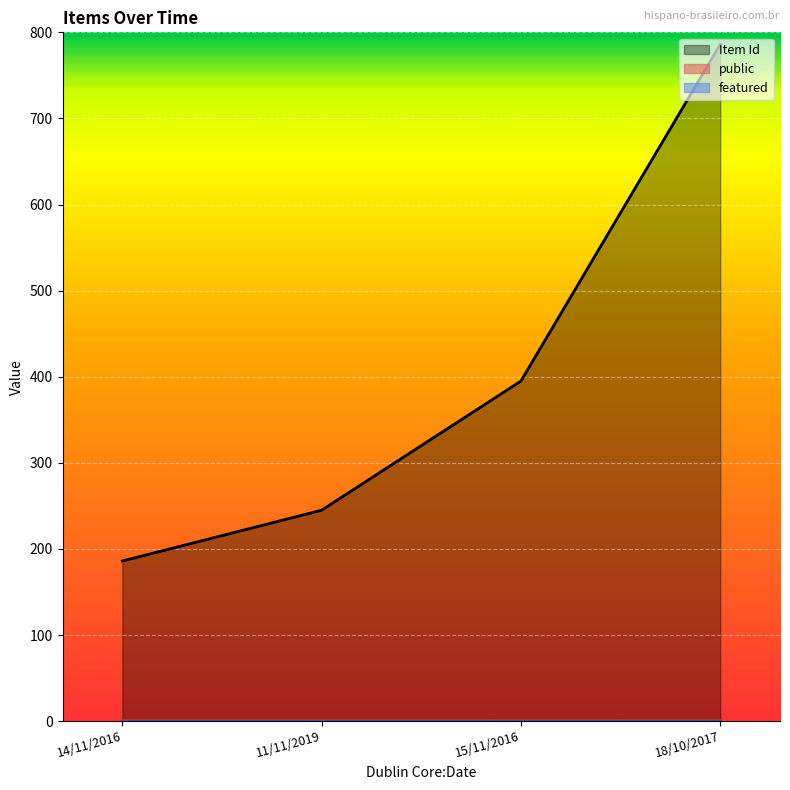

What is the greatest value displayed?

786